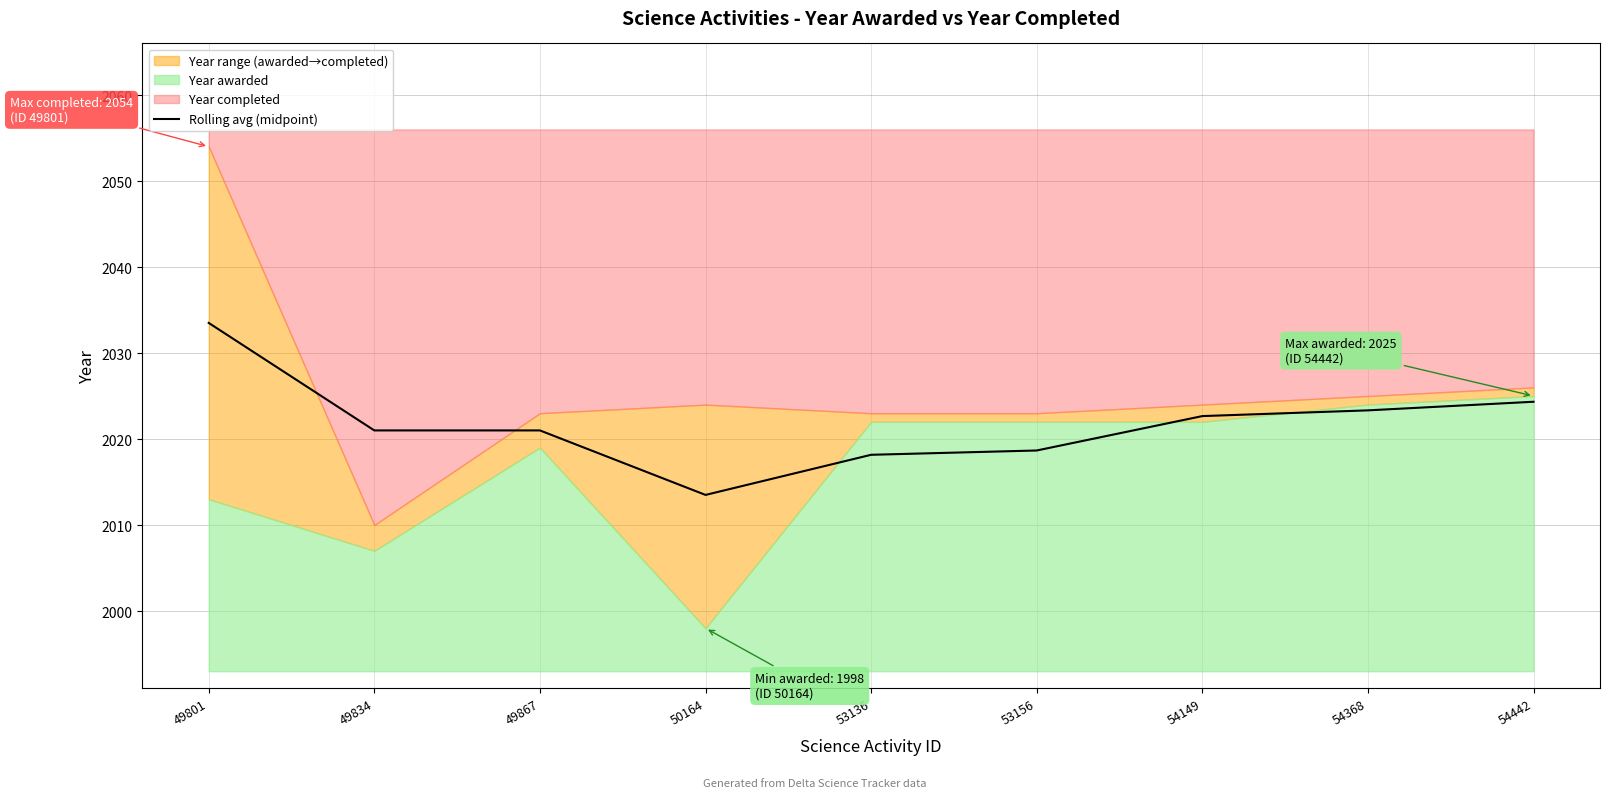

At which category does the chart reach its minimum across all series?

50164